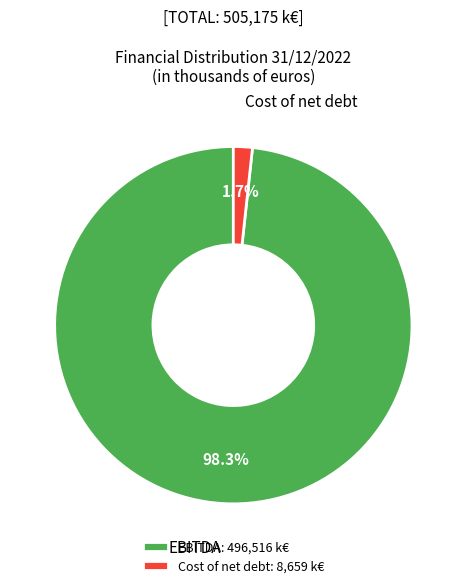

Between EBITDA and Cost of net debt, which is larger?

EBITDA